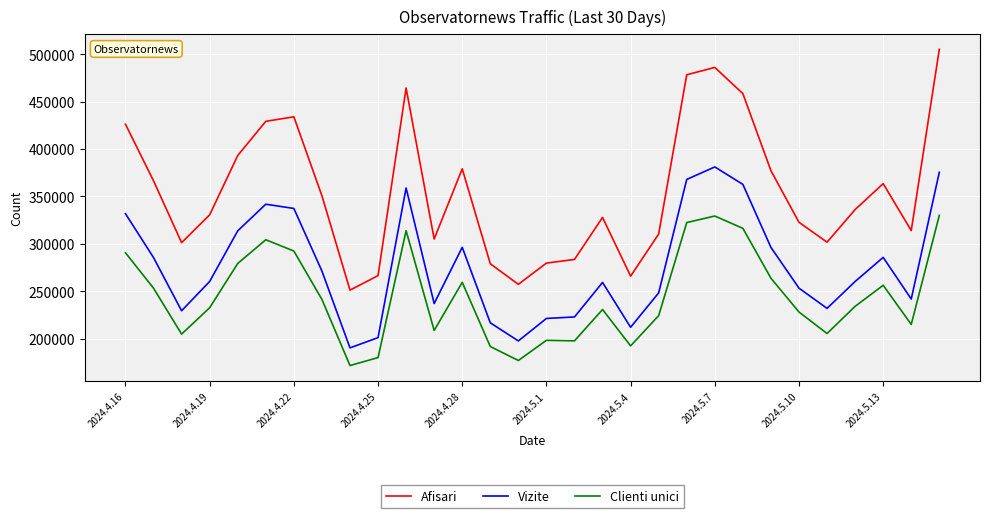

List the series in order of their peak value, highest first.

Afisari, Vizite, Clienti unici